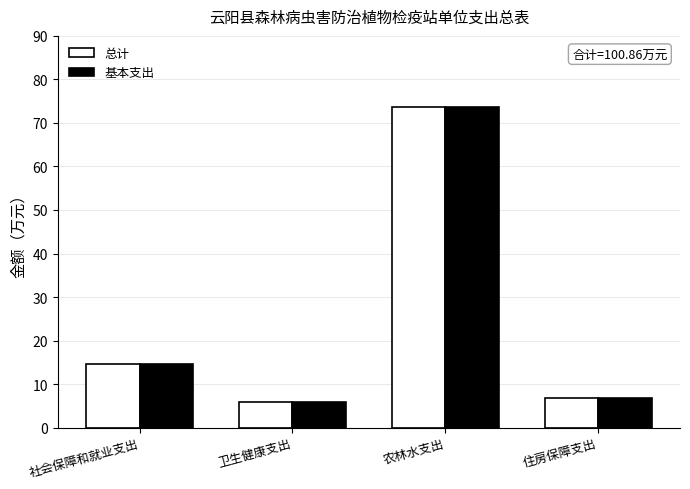

True or false: 总计 has a value of 1.6 at 住房保障支出.

False